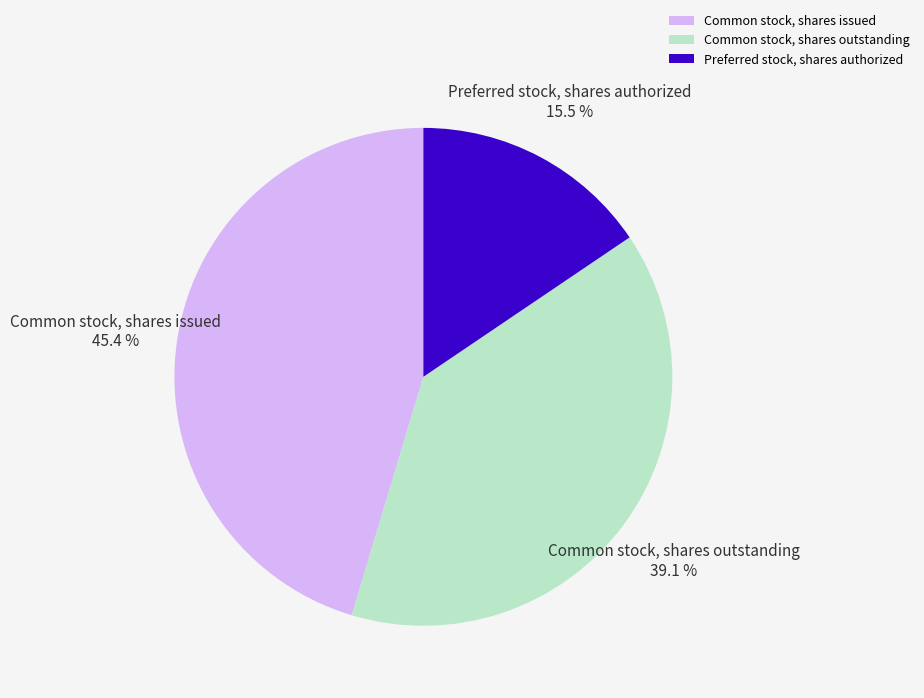

Is the sum of Common stock, shares issued and Preferred stock, shares authorized greater than half?

Yes